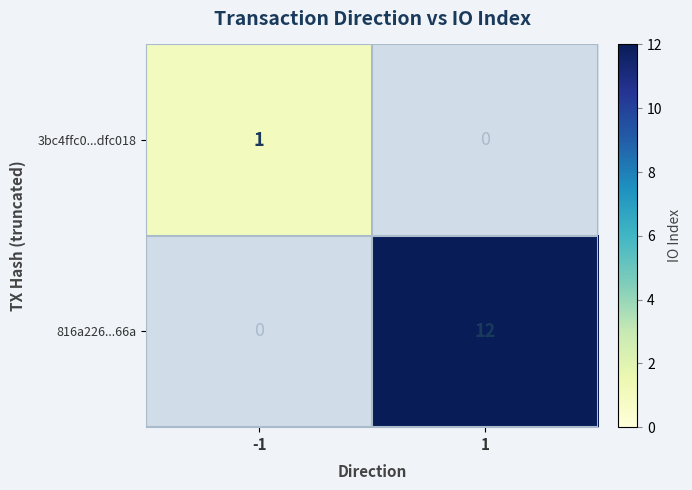

What value does the 816a226...66a series have at 1, to the nearest 10?

10